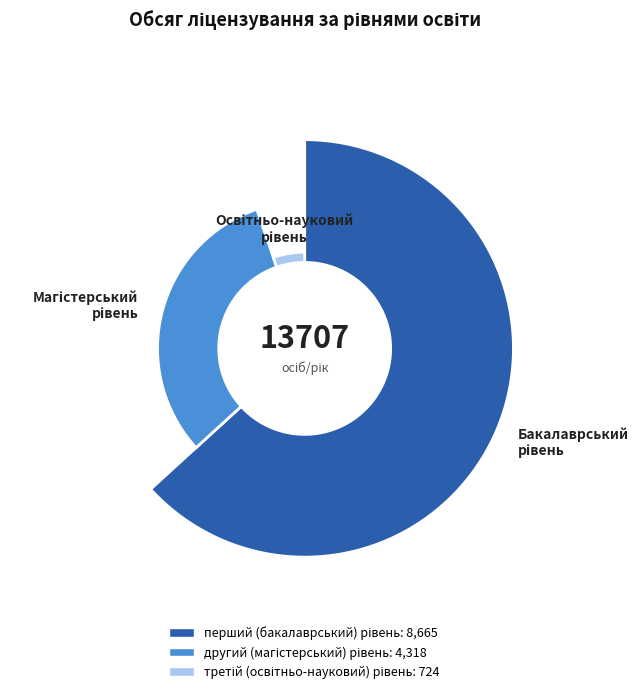

Does перший (бакалаврський) рівень account for over 50% of the chart?

Yes